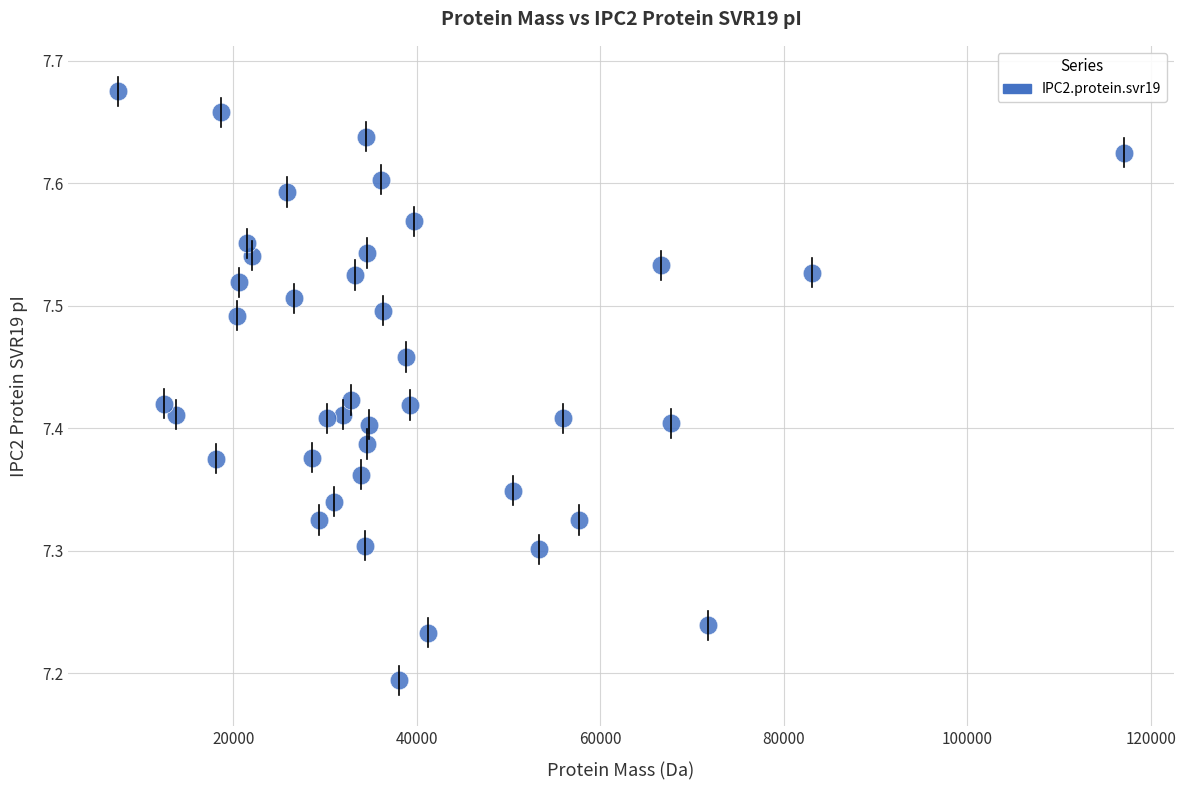

What is the range of Y values (max minus min)?

0.5